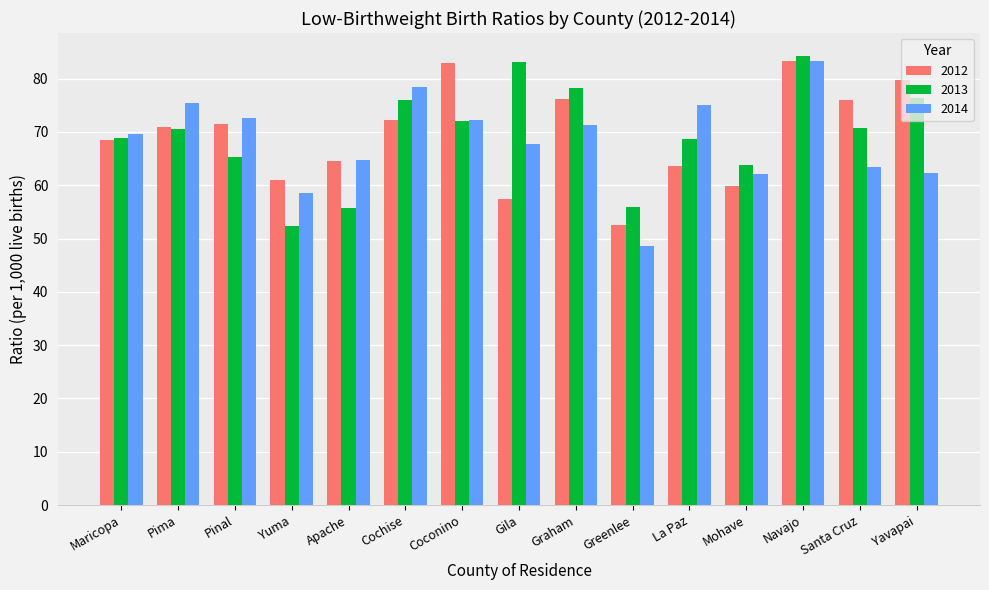

Which category has the highest value in the 2014 series?

Navajo